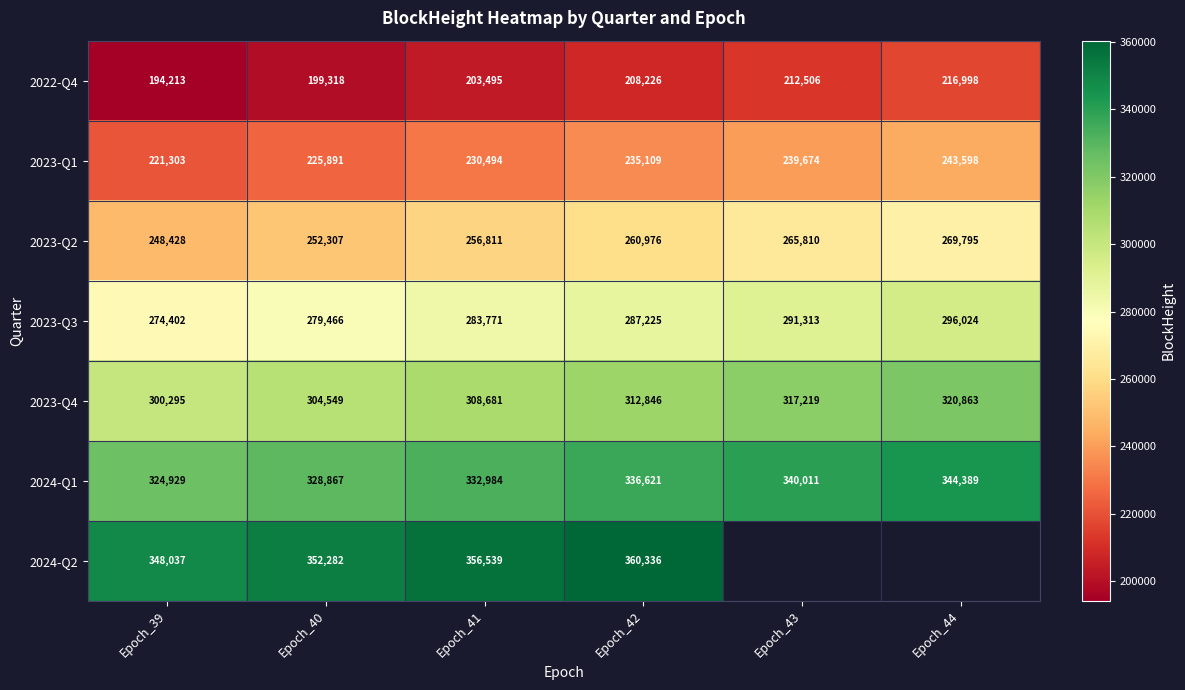

The value of 2023-Q3 at Epoch_43 is 139809. True or false?

False